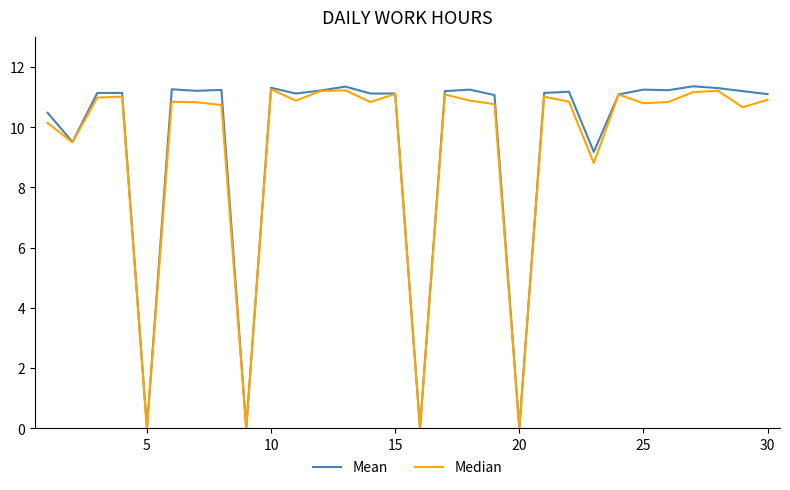

Which series has the largest range (max minus min)?

Mean